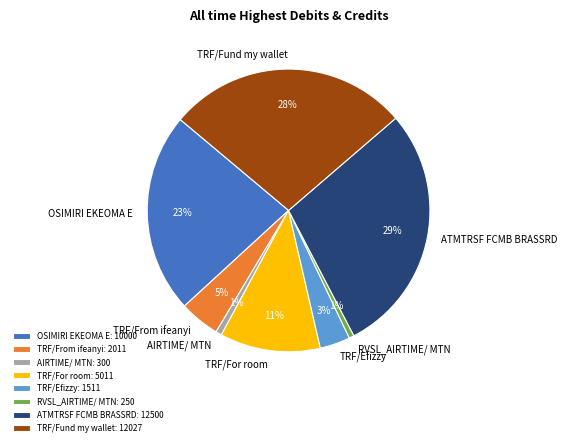

To the nearest percent, what is the combined percentage of TRF/Efizzy and AIRTIME/ MTN?

4%